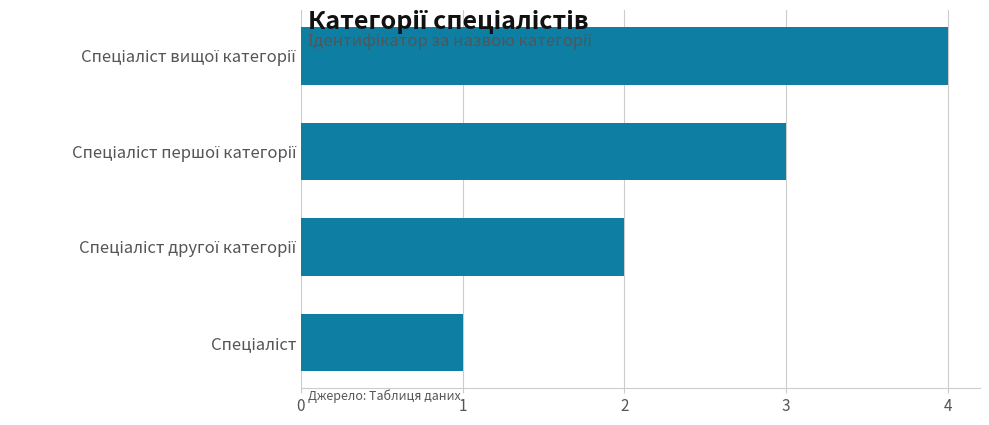

What is the sum of all values?

10